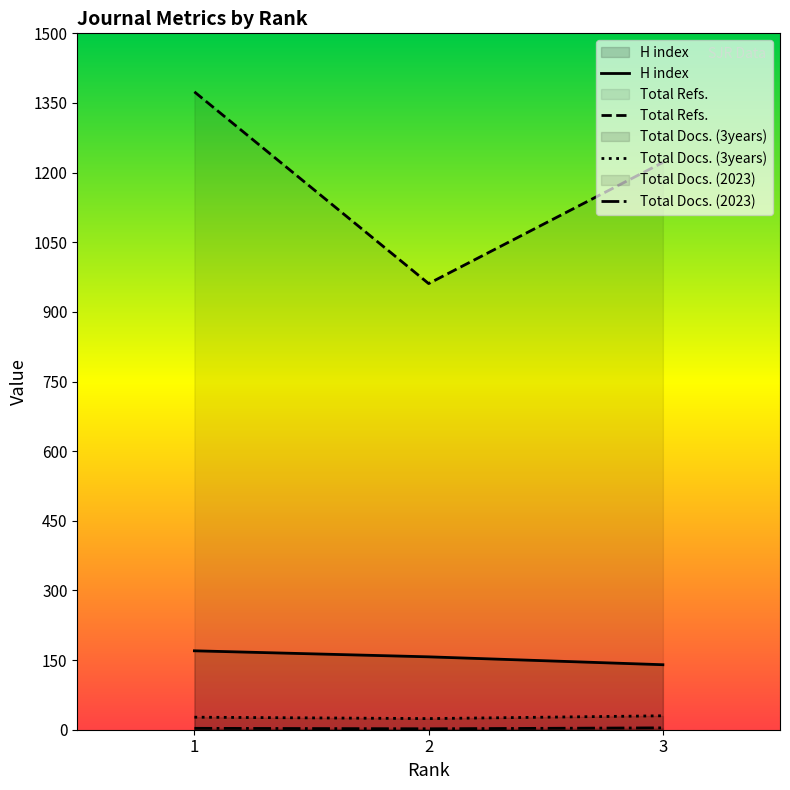

At which label does Total Docs. (3years) first exceed 3?

3